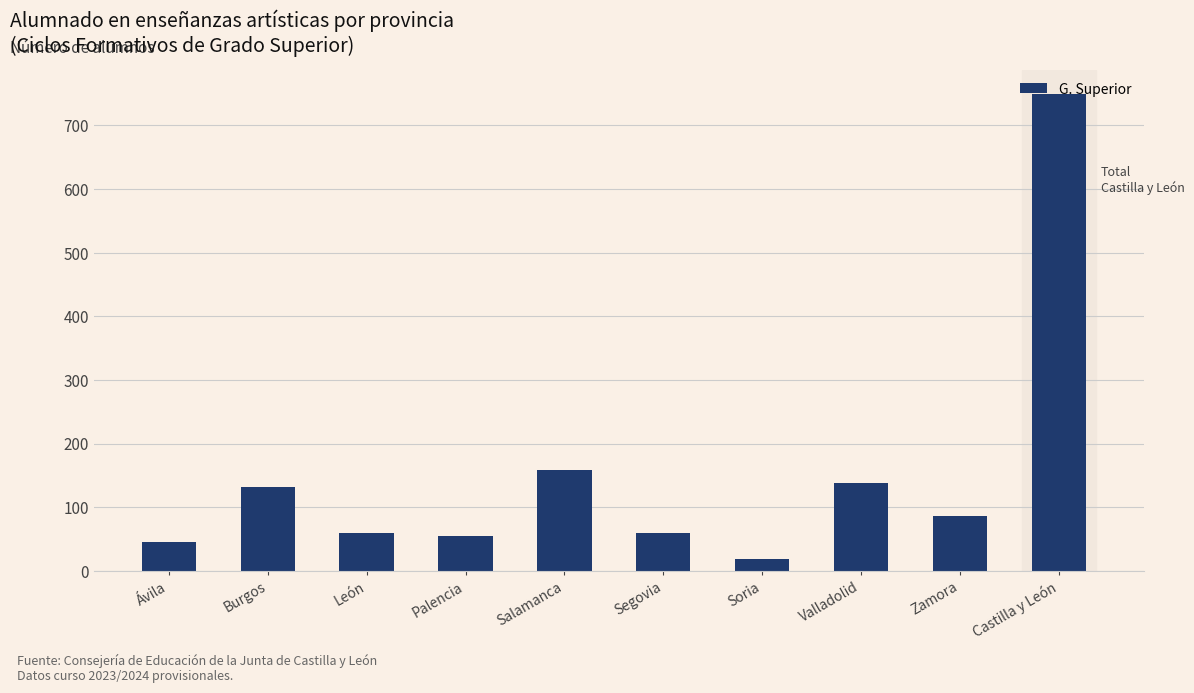

What position from the right is Ávila?

10